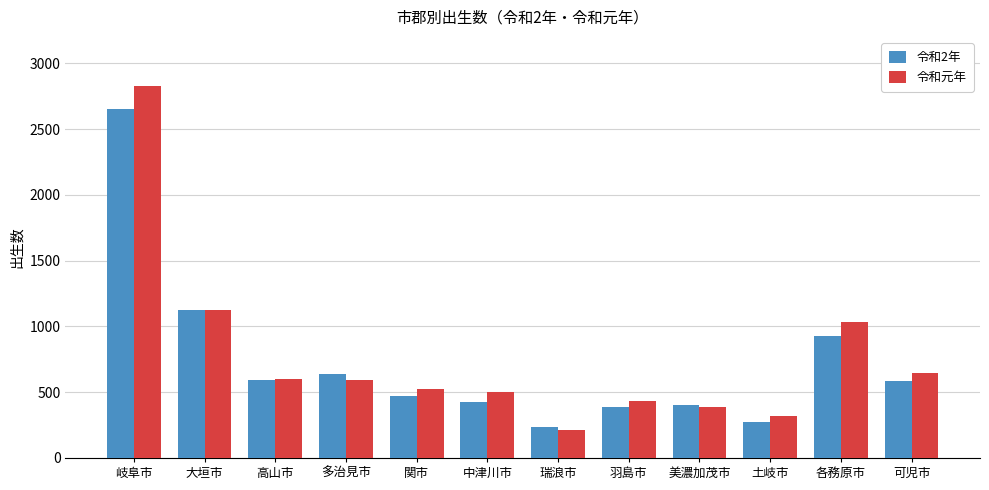

True or false: 令和元年 has a value of 1001 at 高山市.

False